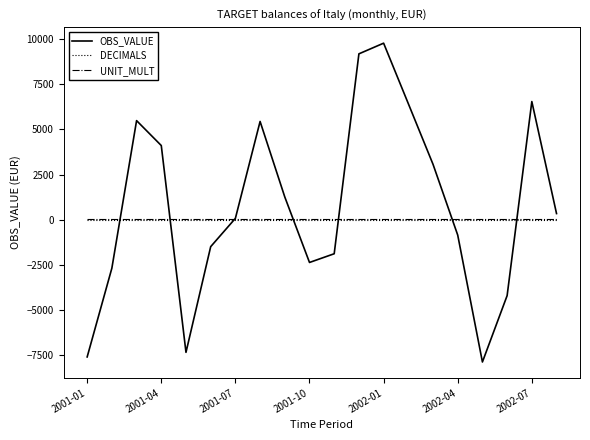

What is the maximum value shown in the chart?

9782.4